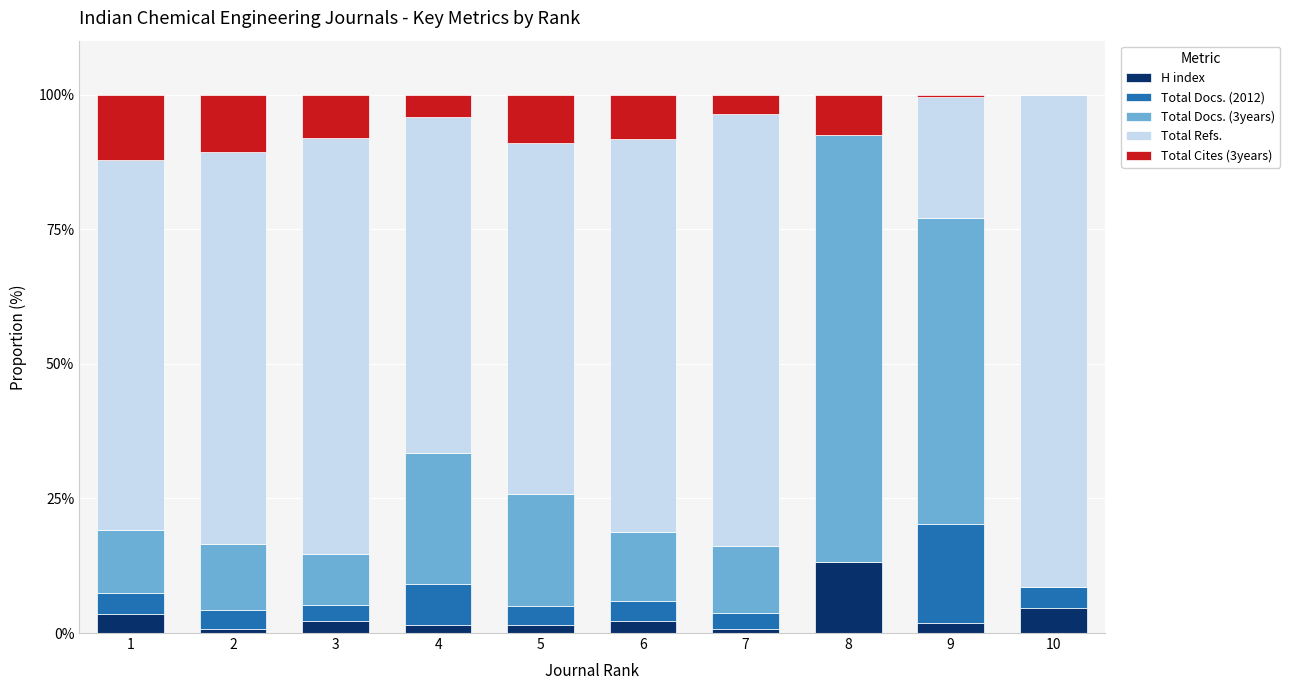

What is the total value across all series at 6?

100.0